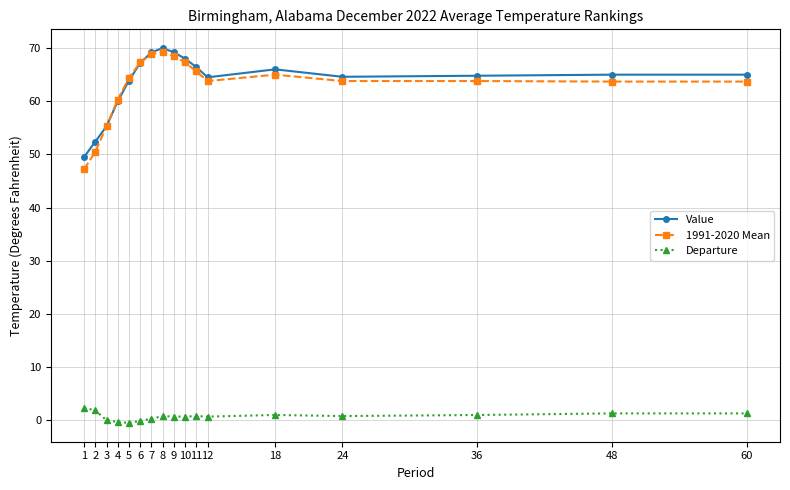

What is the lowest value of the Value series?

49.5